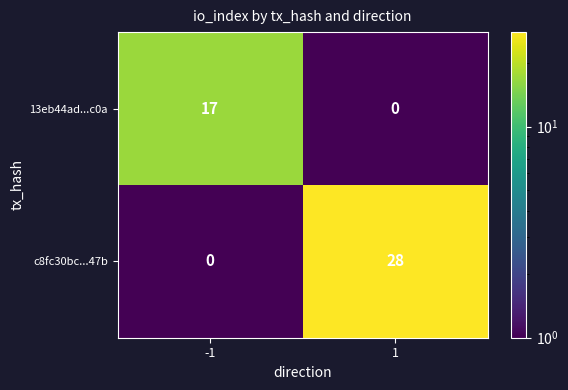

What is the highest value of the 13eb44ad...c0a series?

17